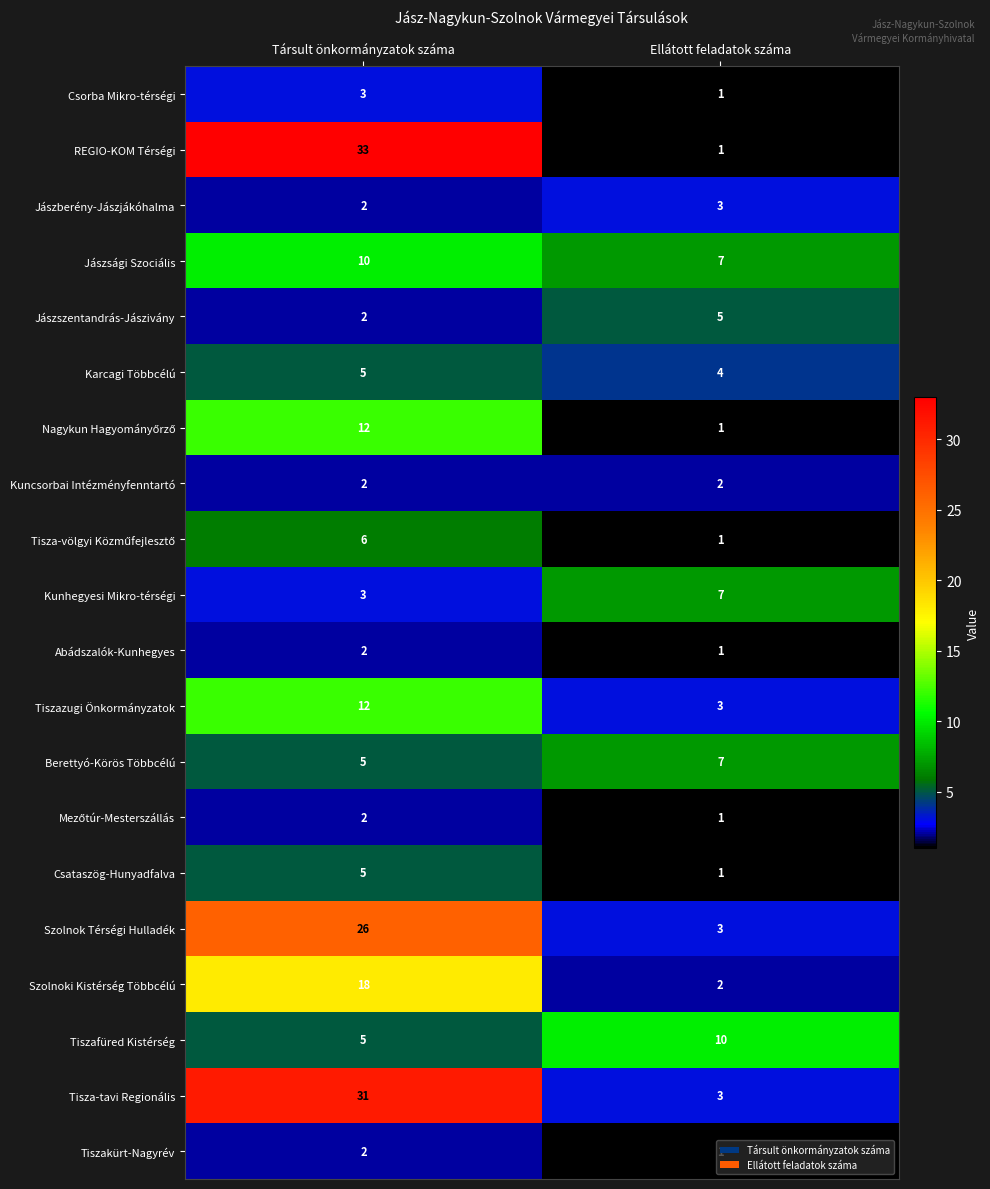

What is the spread (max minus min) of values at Ellátott feladatok száma?

9